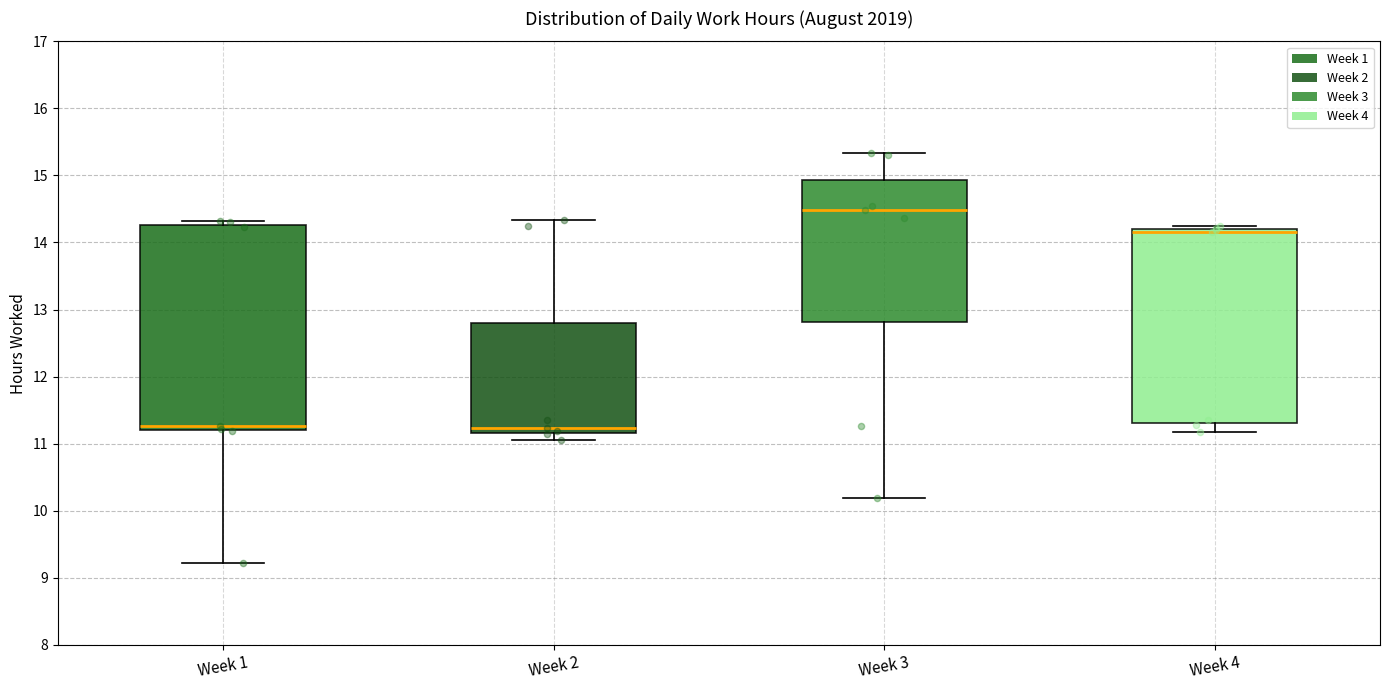

Which box is the tallest, from its lower edge to its upper edge?

Week 1